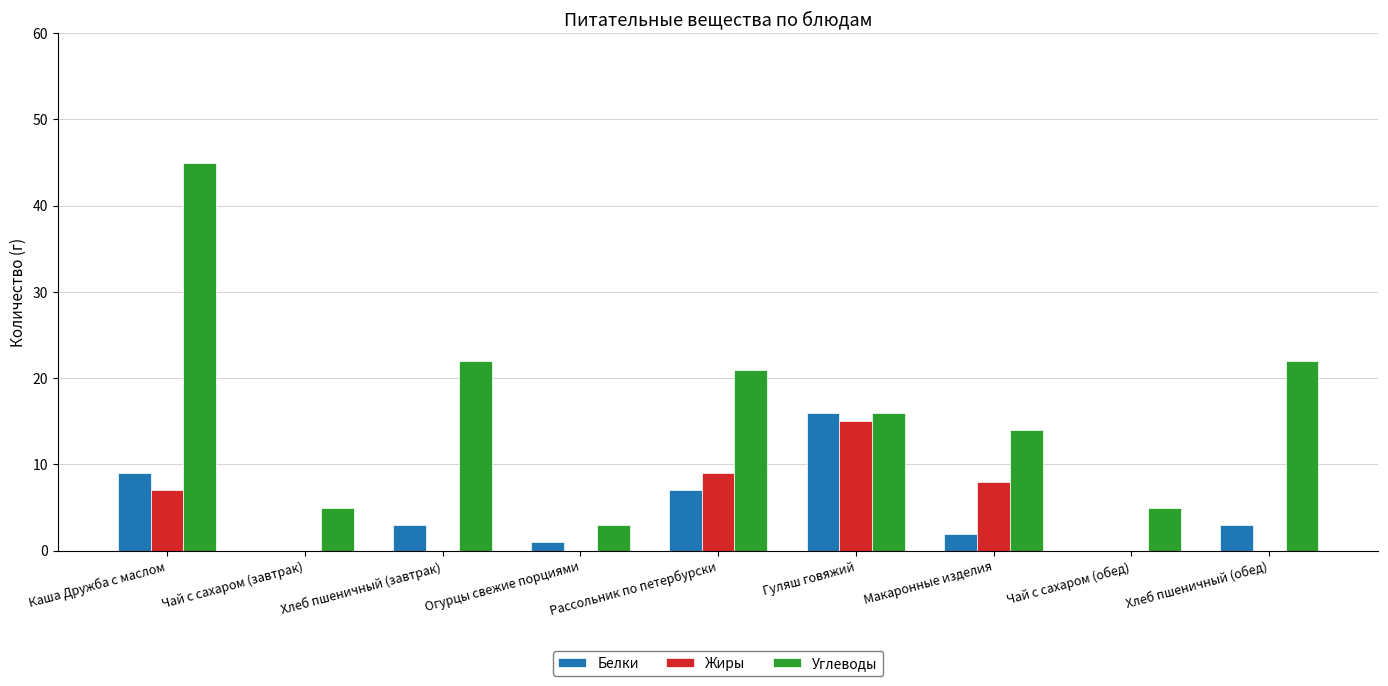

The Жиры series shows 0 at Чай с сахаром (завтрак). True or false?

True